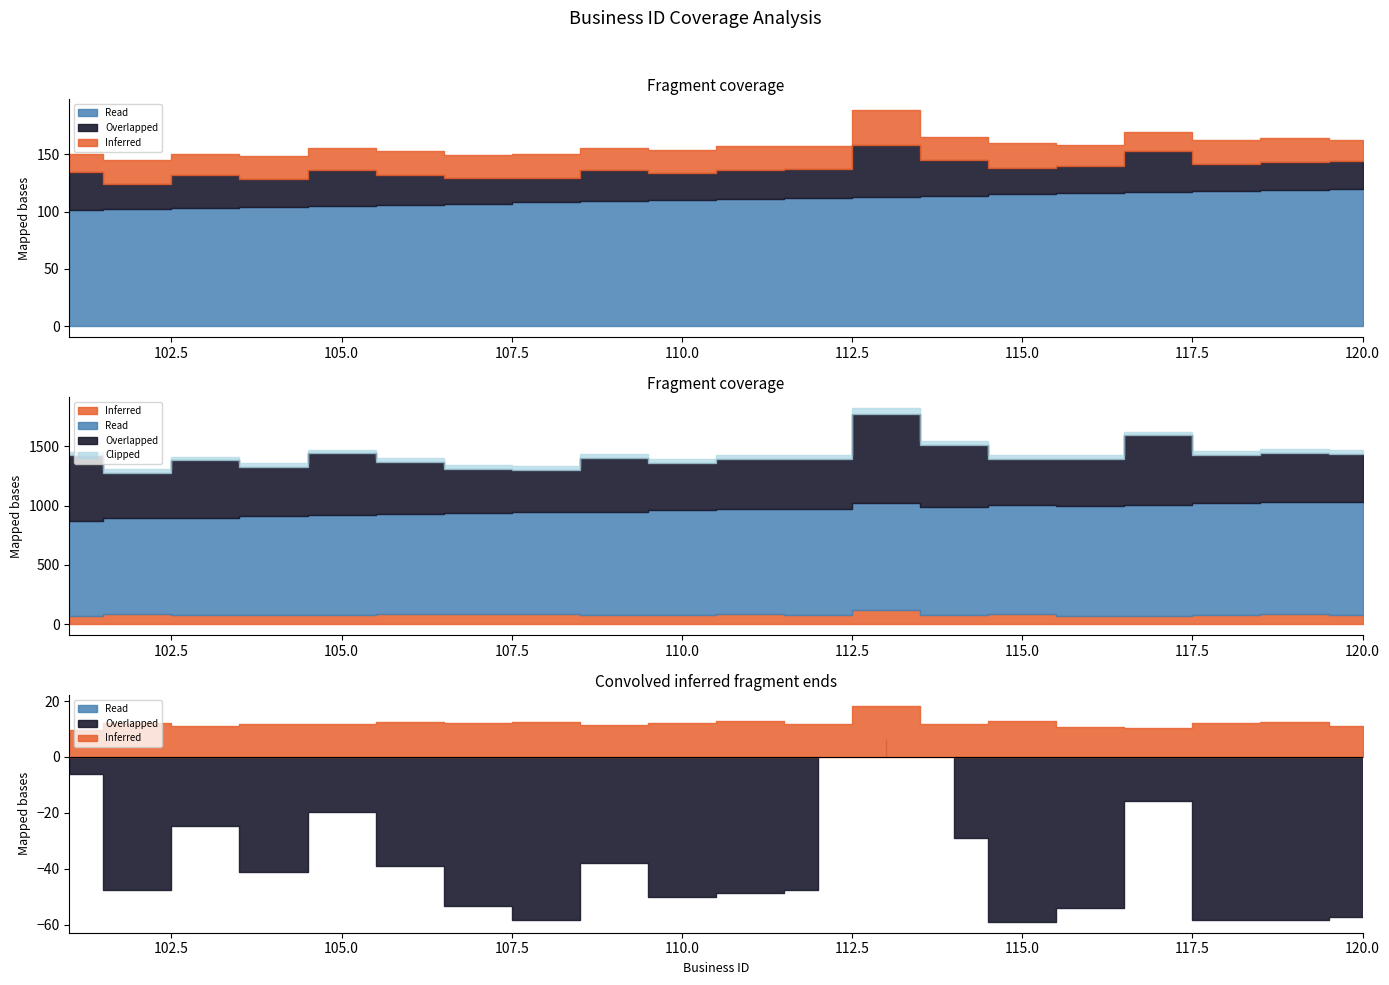

Which category has the highest value in the Read series?

120